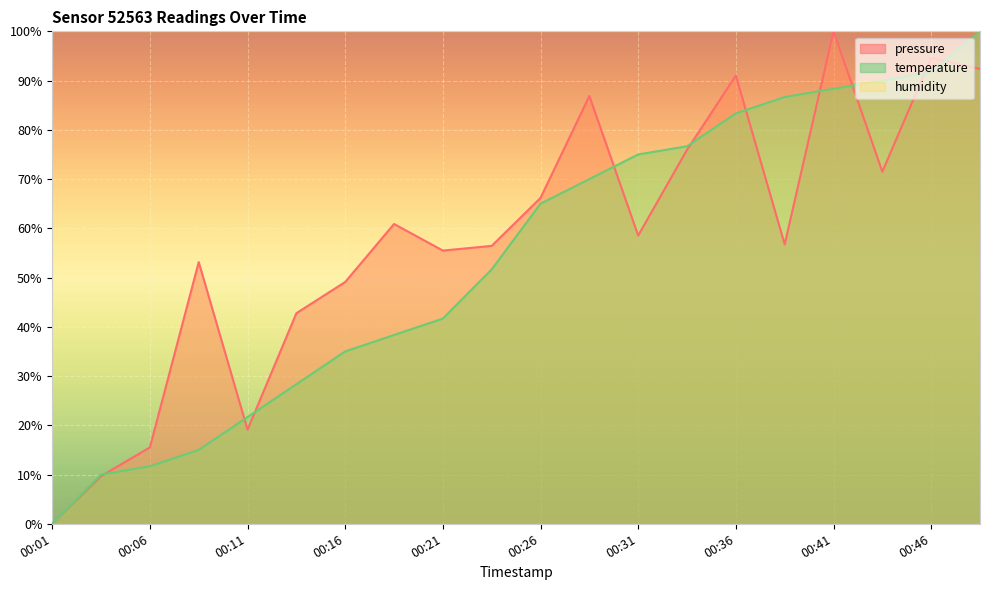

Which category has the highest value in the temperature series?

00:48